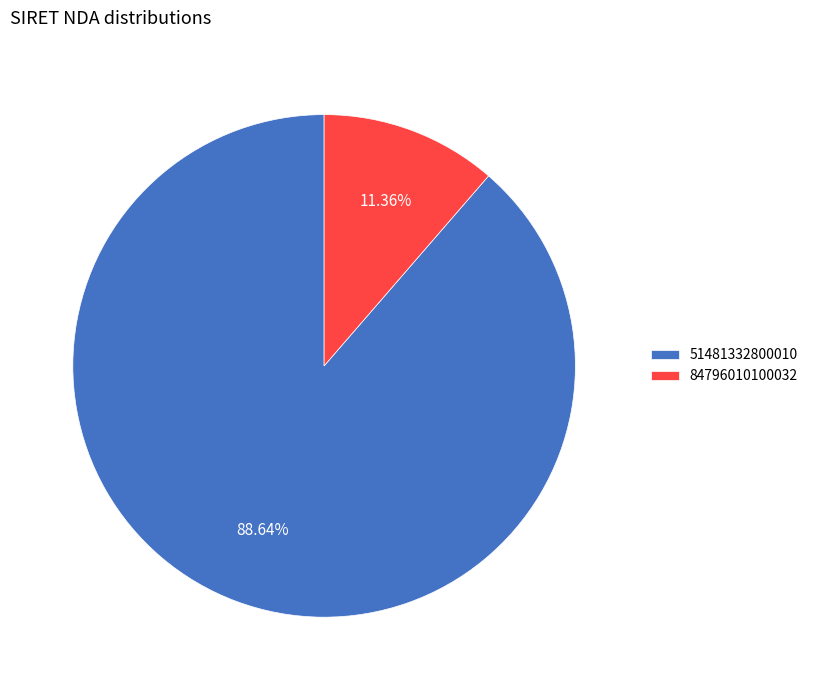

Do 51481332800010 and 84796010100032 together represent more than half of the pie?

Yes